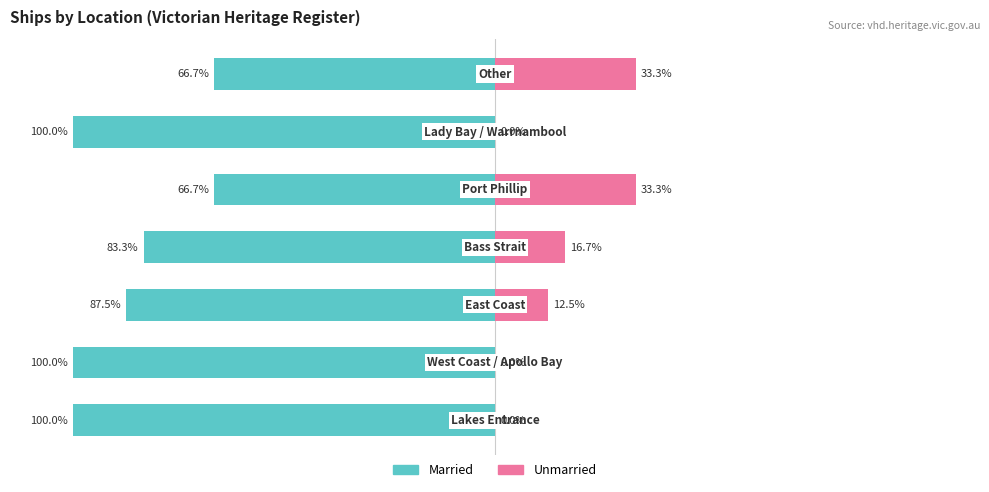

At 1, list the series in order from smallest to largest.

Married, Unmarried